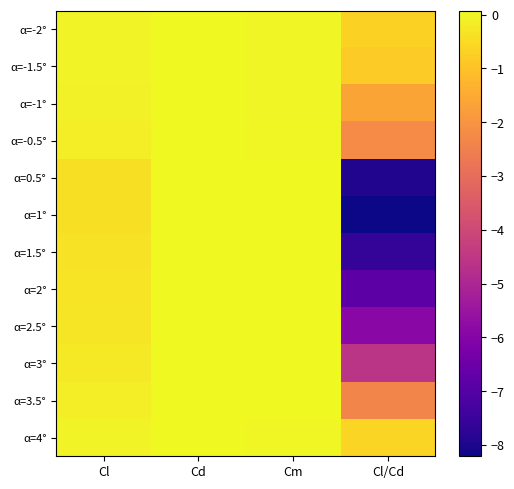

Which series has the largest total across all categories?

α=4°